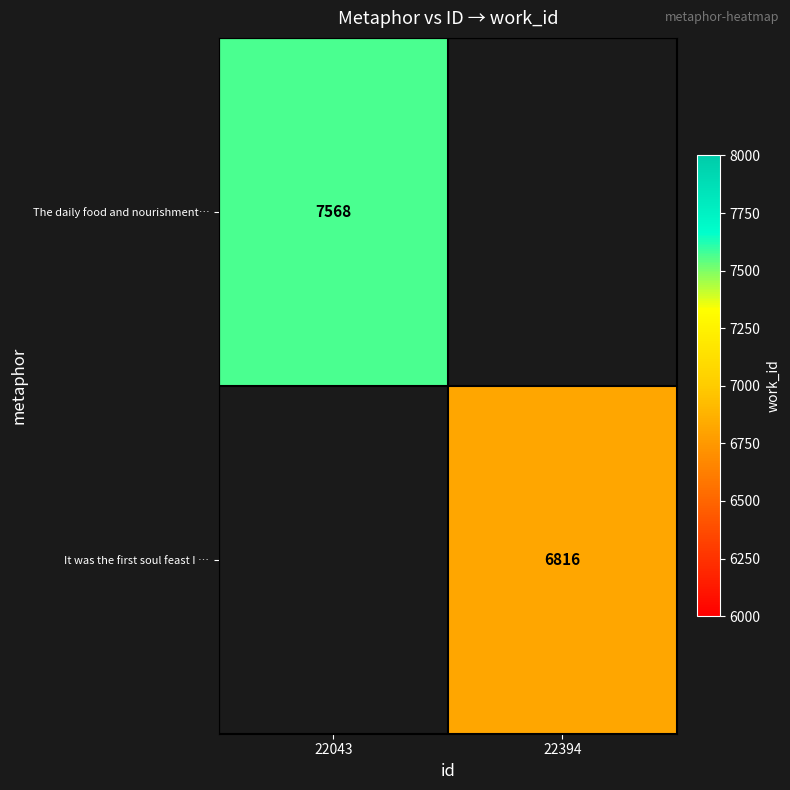

Is it true that The daily food and nourishment… equals 7568 at 22043?

True